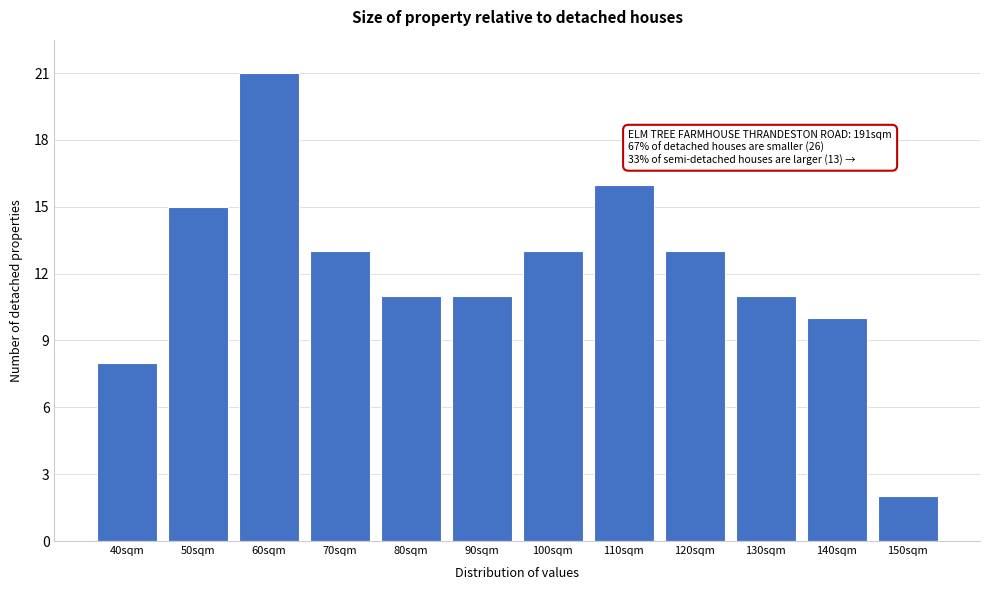

Reading left to right, extract all data points from this chart.

40sqm=8	50sqm=15	60sqm=21	70sqm=13	80sqm=11	90sqm=11	100sqm=13	110sqm=16	120sqm=13	130sqm=11	140sqm=10	150sqm=2